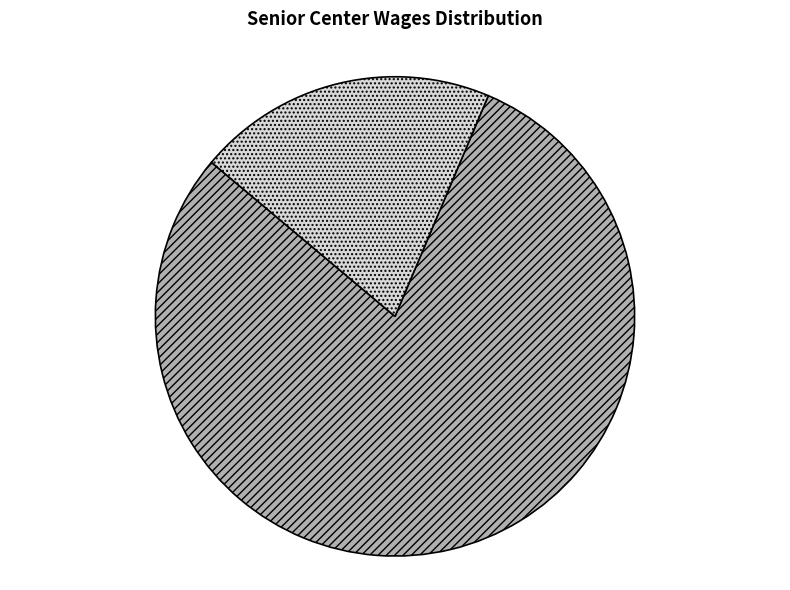

What portion of the pie excludes Coordinator?

20.3%